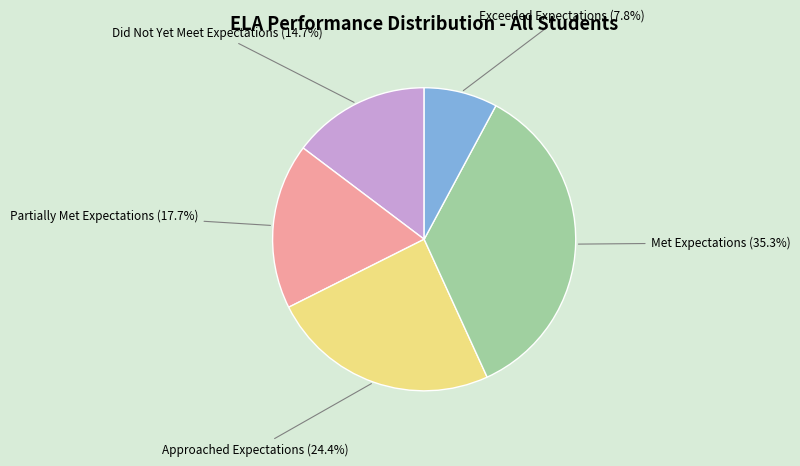

Is there a majority slice in this chart?

No